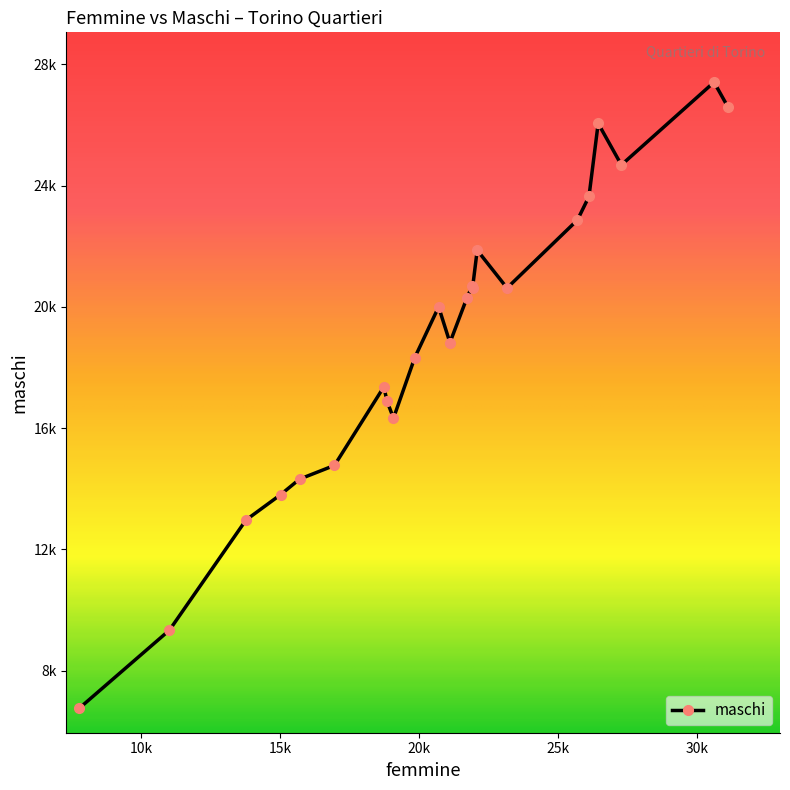

What is the difference between the maximum and minimum values?

20655